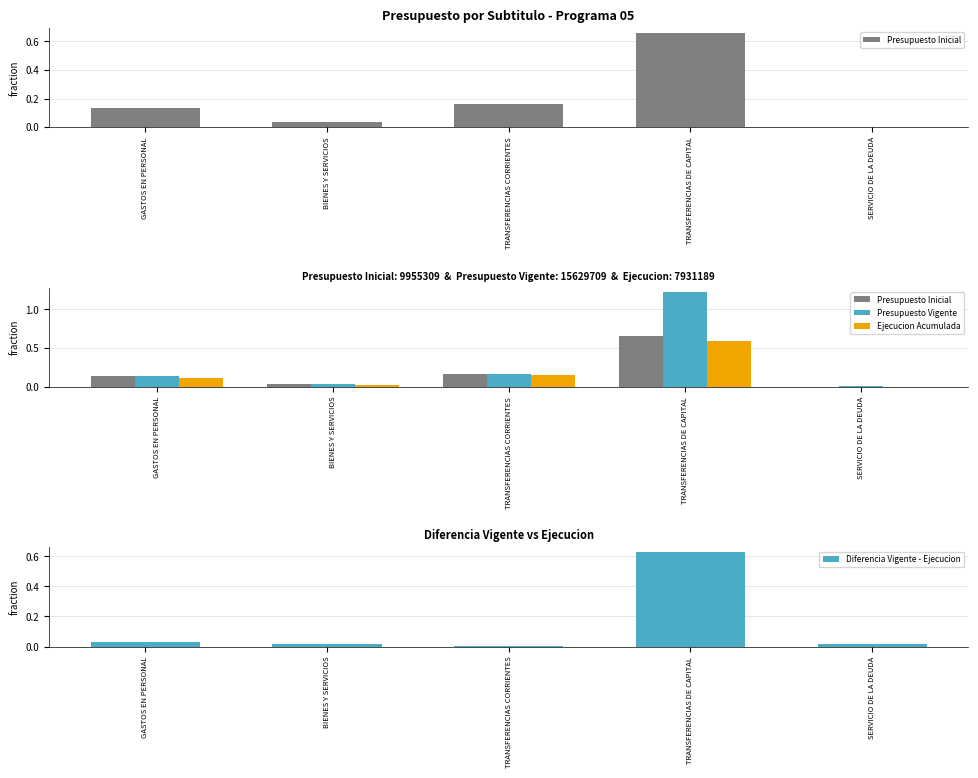

Which has a higher value, TRANSFERENCIAS CORRIENTES or GASTOS EN PERSONAL?

TRANSFERENCIAS CORRIENTES